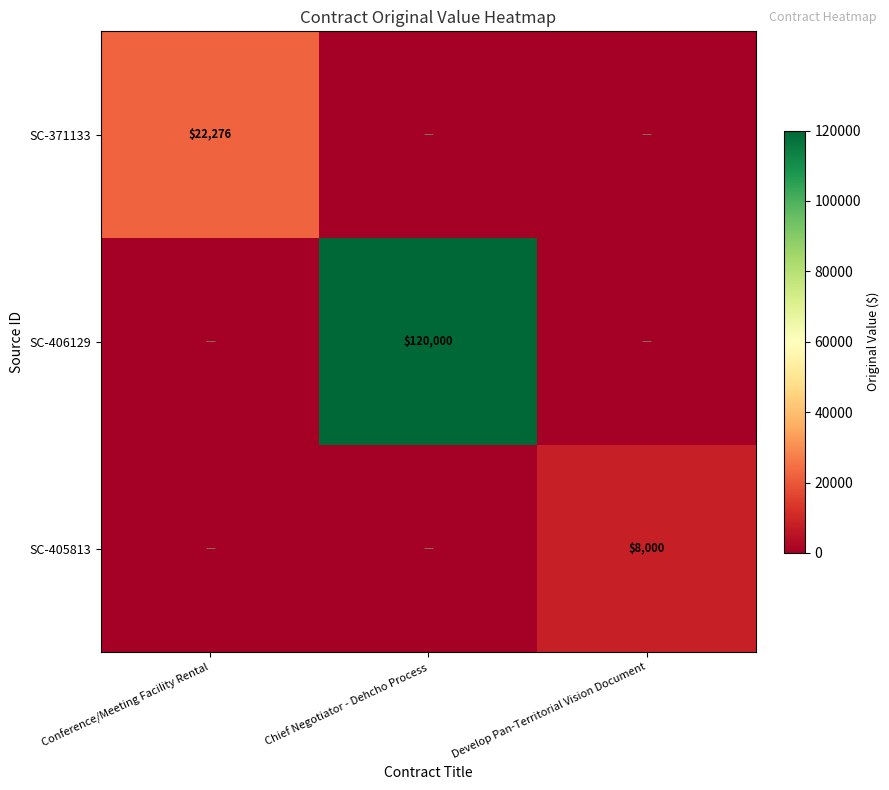

Is it true that SC-371133 equals 39025 at Conference/Meeting Facility Rental?

False